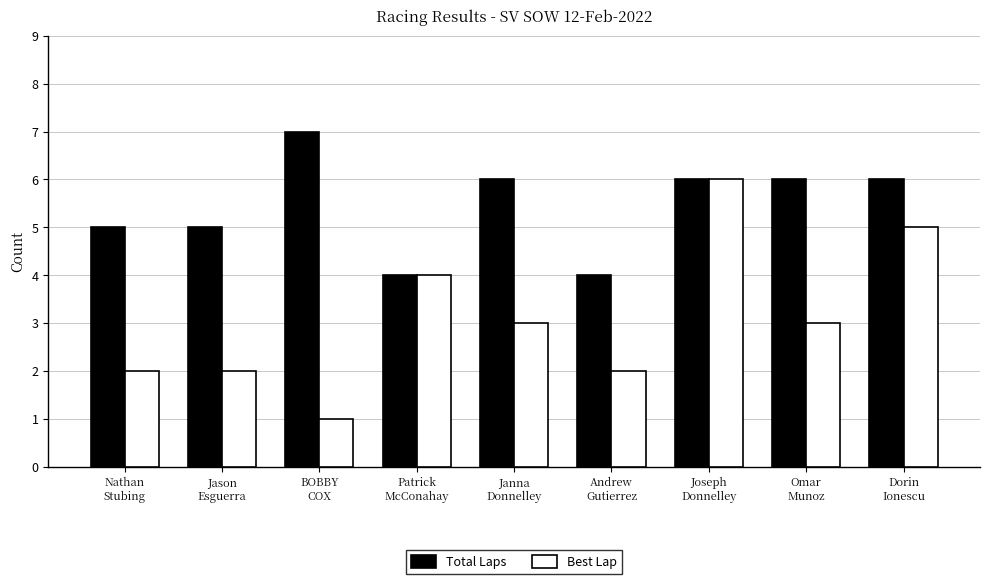

Which category has the highest value in the Best Lap series?

Joseph
Donnelley